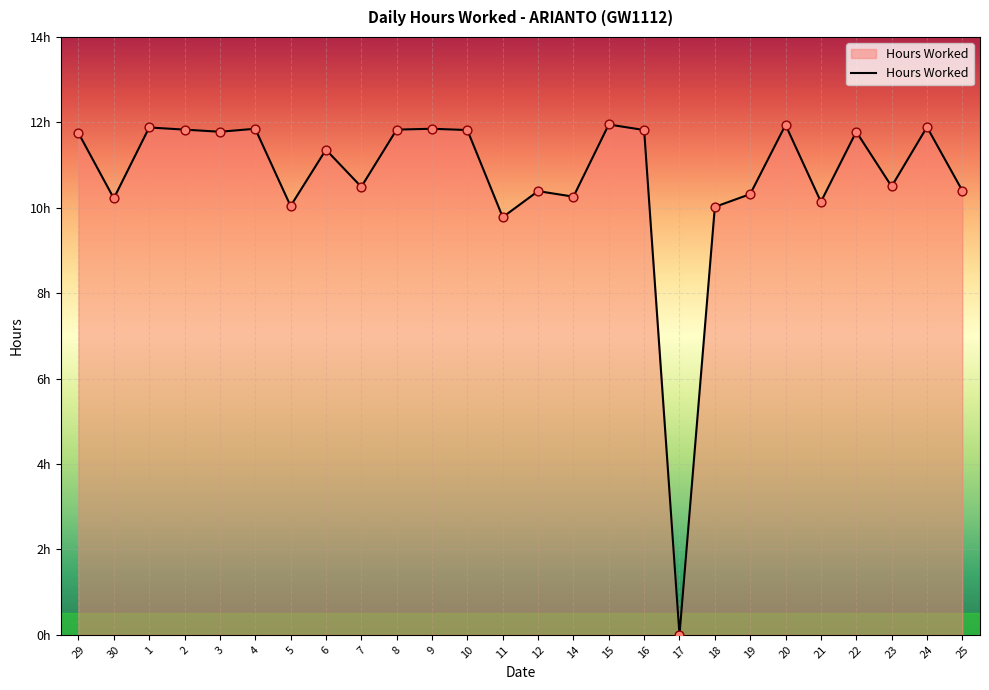

What is the change in value from 12 to 15?

+1.6